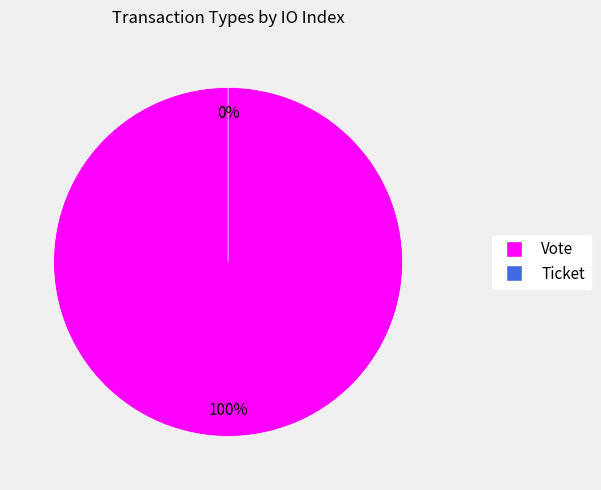

The Ticket slice represents 1% of the pie. True or false?

False